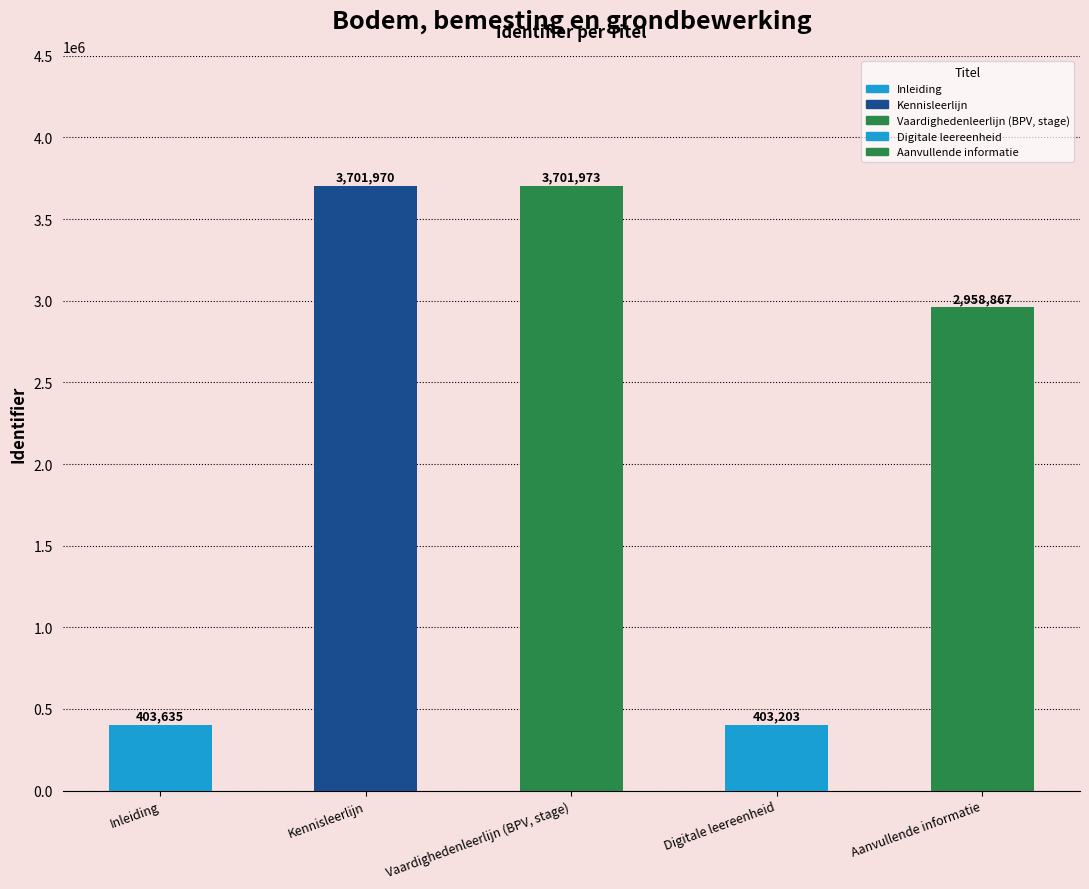

What is the sum of the values at Inleiding and Aanvullende informatie?

3362502